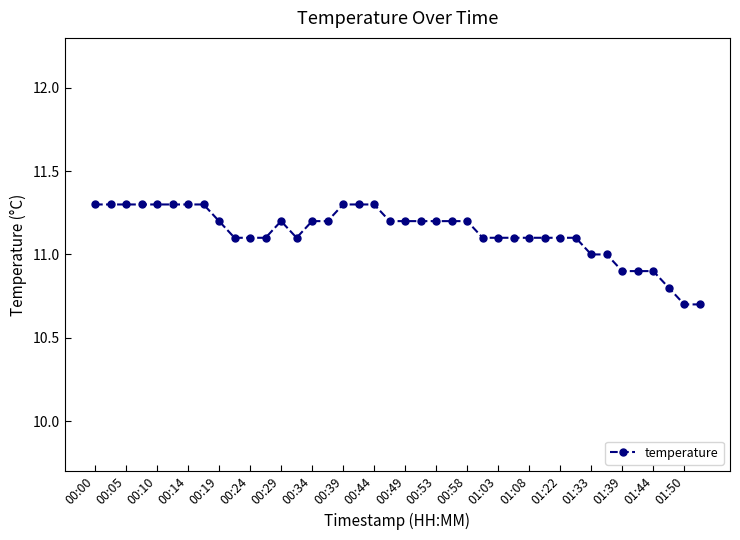

What is the value of the 15th point from the left?

11.2